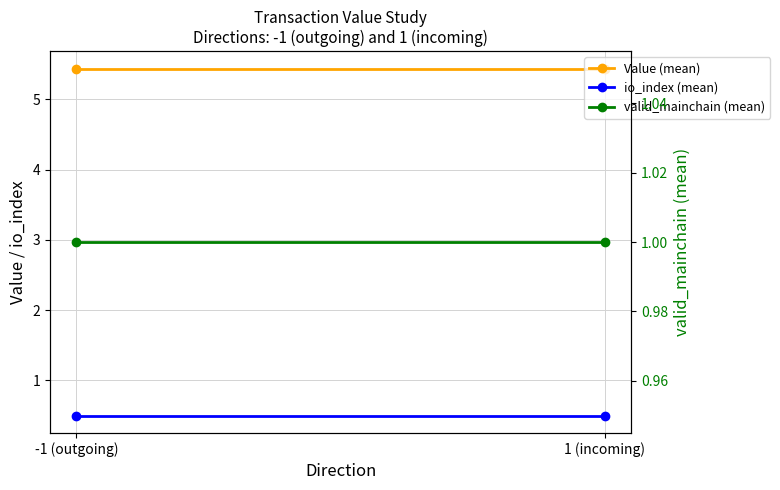

Which series changed the most between -1 (outgoing) and 1 (incoming)?

Value (mean)